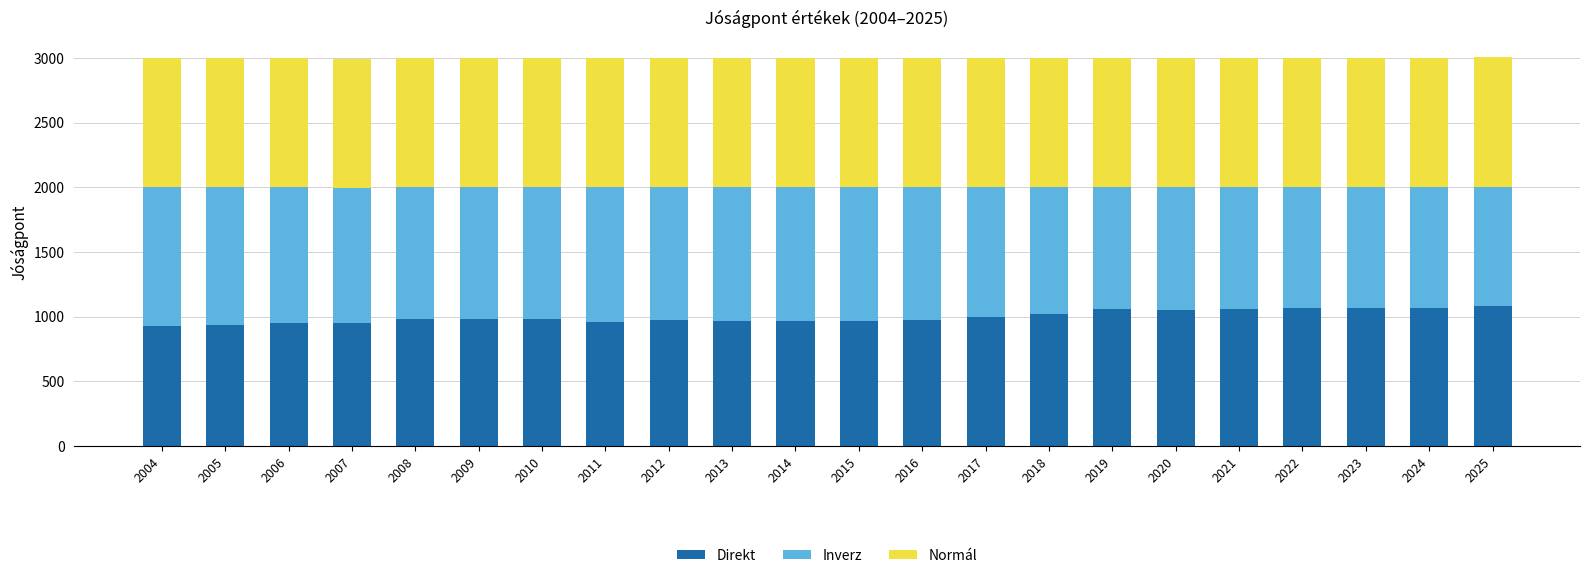

What is the highest value of the Direkt series?

1081.2